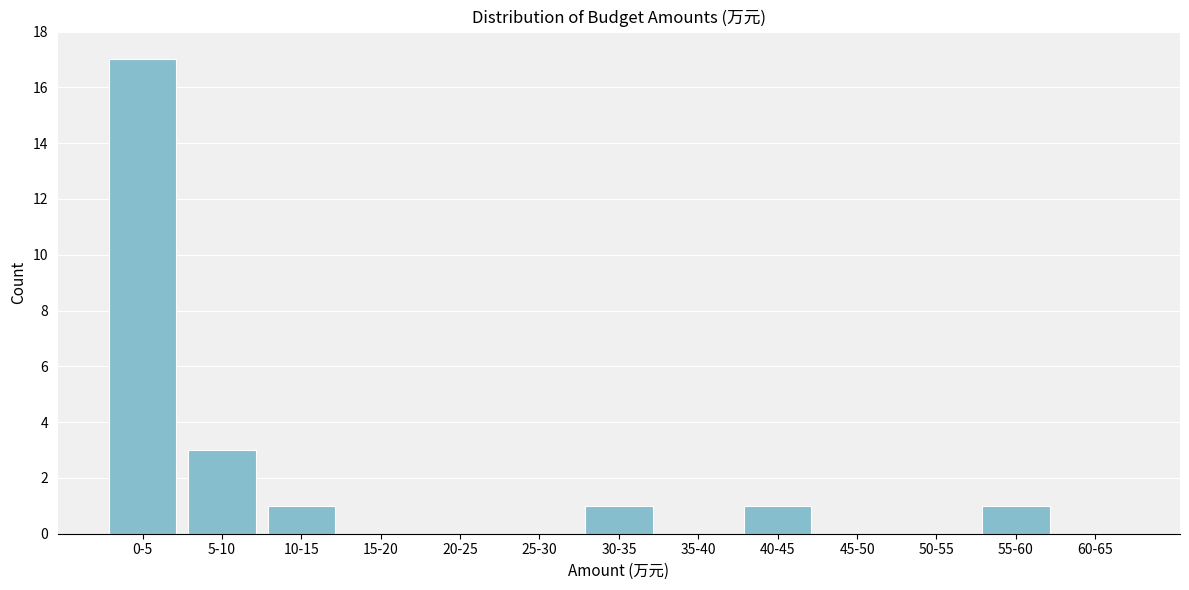

Reading right to left, what are all the values shown in this chart?

60-65=0	55-60=1	50-55=0	45-50=0	40-45=1	35-40=0	30-35=1	25-30=0	20-25=0	15-20=0	10-15=1	5-10=3	0-5=17